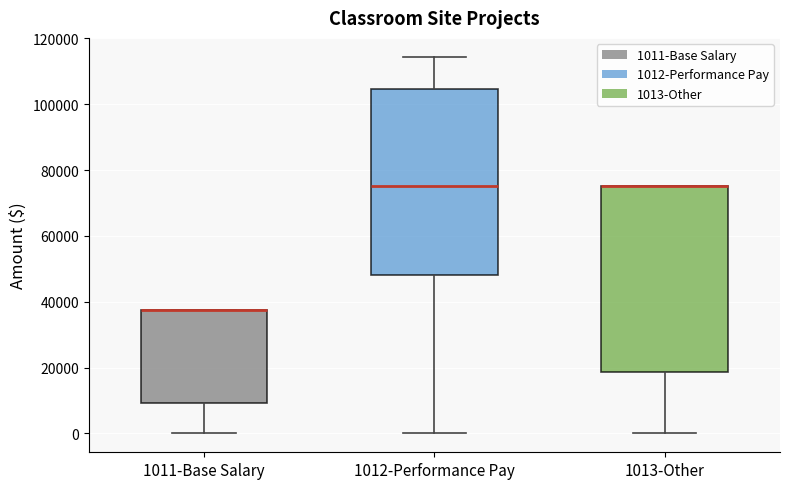

Reading left to right, transcribe this box plot: for each box, give where its median line is, the range the box spans, and where its two whiskers end, as read against the y-axis. The values are not printed on the chart, so give them approximately, as read against the axis.

1011-Base Salary: median 38000 (drawn on the box's upper edge), box 10000 to 38000, whiskers 0 to 38000
1012-Performance Pay: median 76000, box 48000 to 104000, whiskers 0 to 114000
1013-Other: median 76000 (drawn on the box's upper edge), box 18000 to 76000, whiskers 0 to 76000